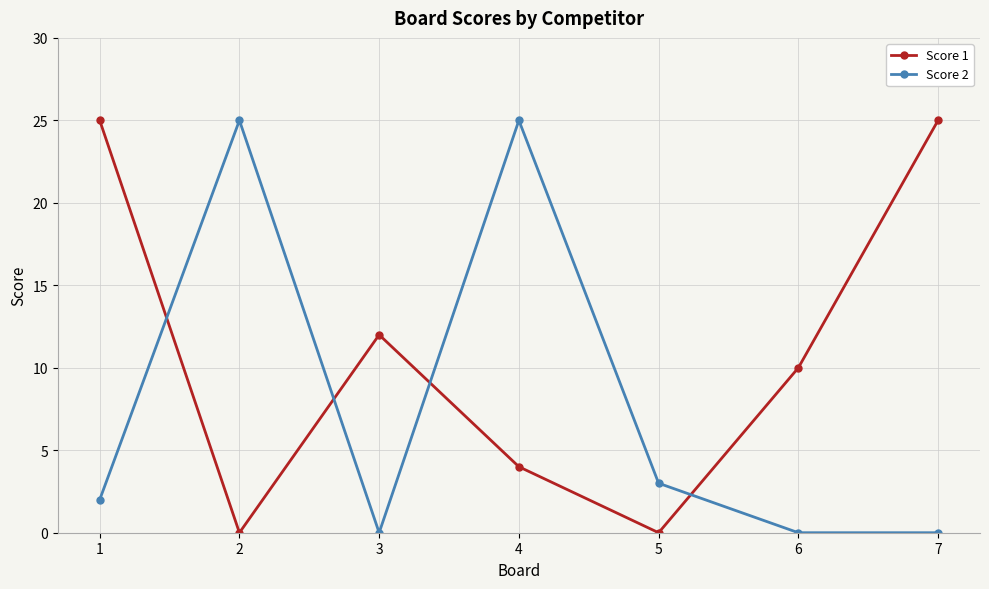

List the series in order of their overall mean, lowest first.

Score 2, Score 1